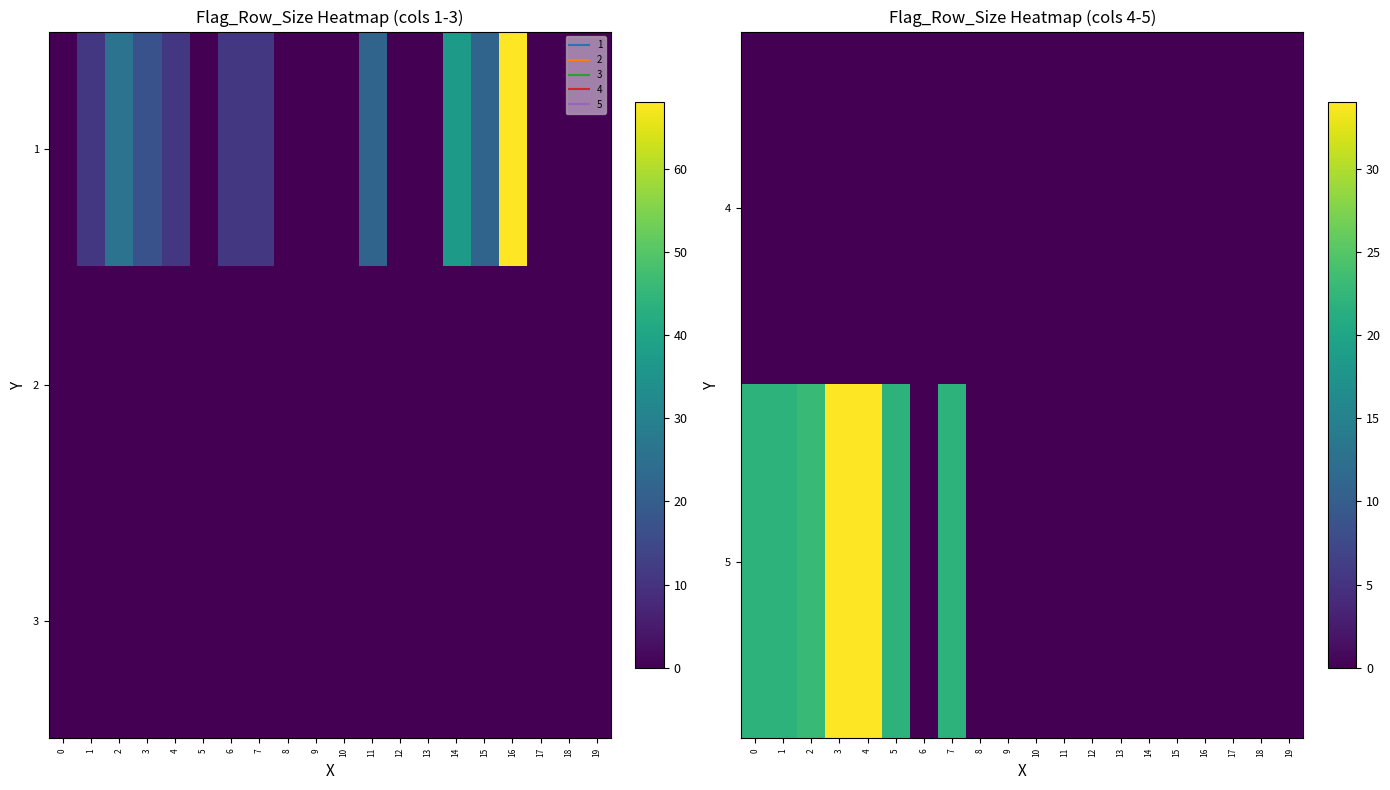

Between 13 and 11, which is larger?

13